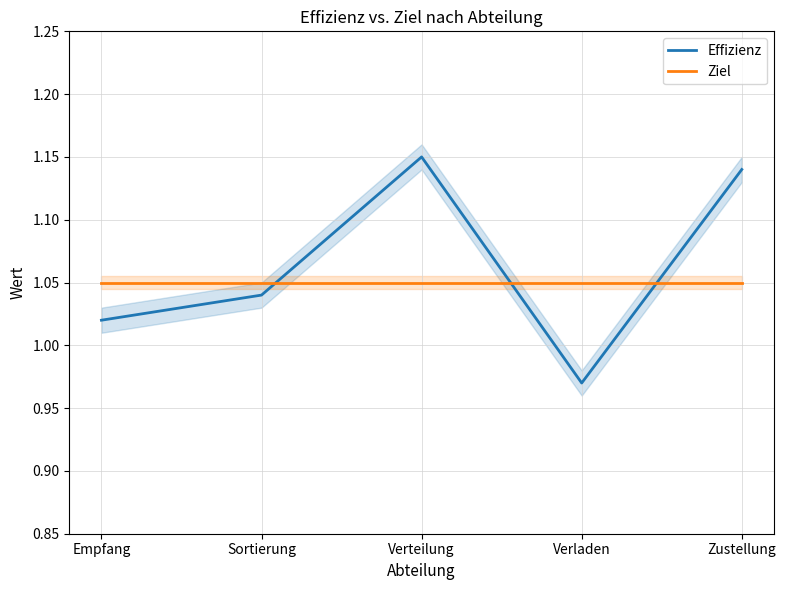

How many interior local peaks does the Effizienz series have?

1